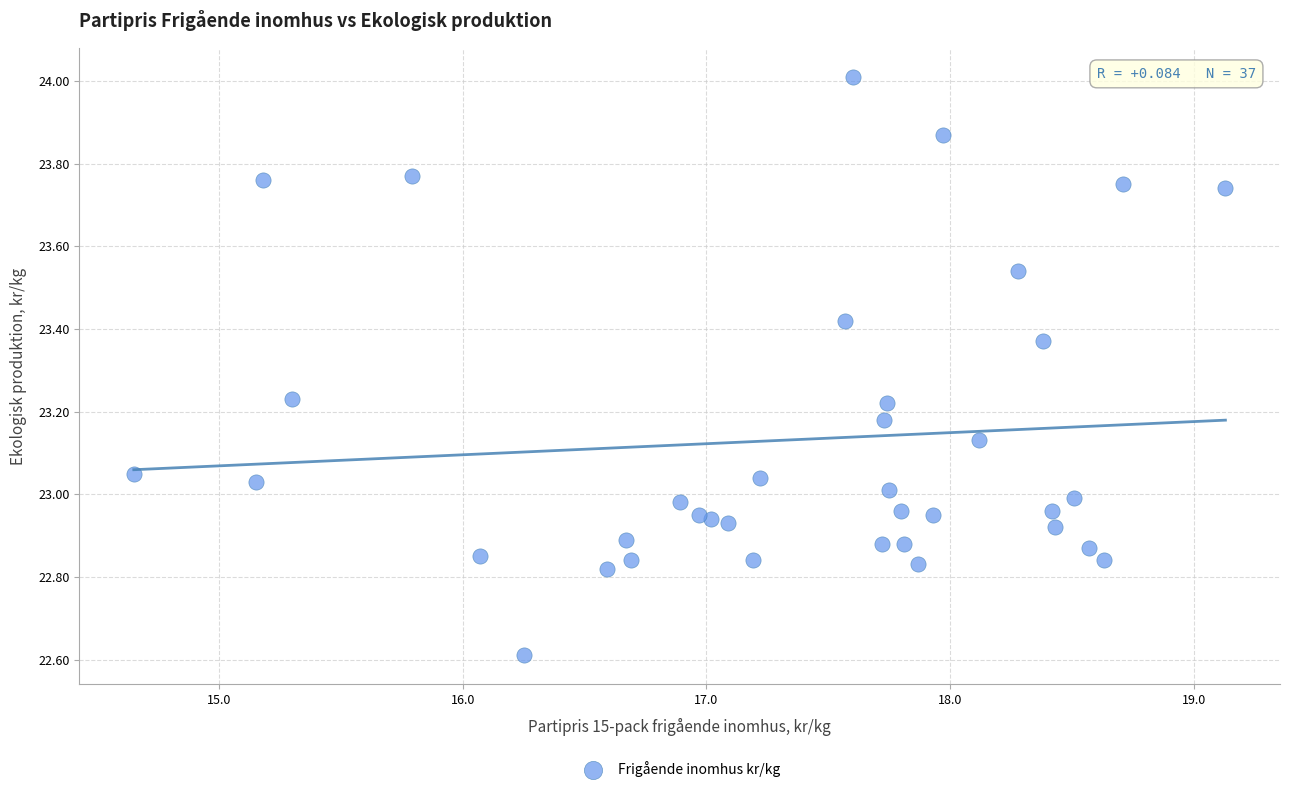

What is the range of Y values (max minus min)?

1.4